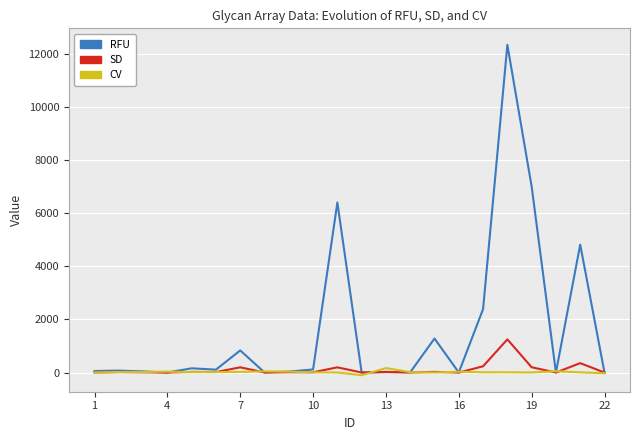

Which series has the largest range (max minus min)?

RFU